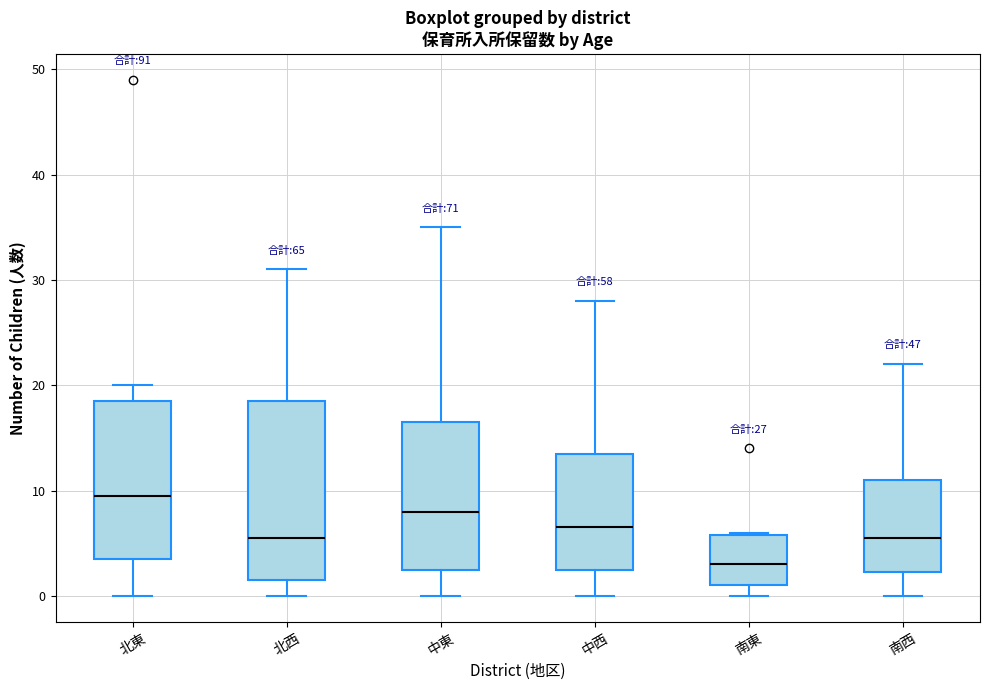

Which box's median line is the highest?

北東